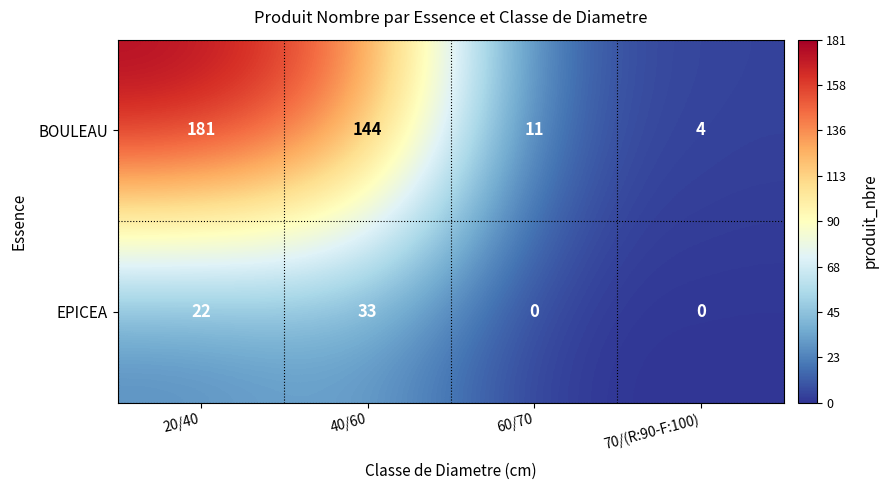

Where is EPICEA nearest to the value 16?

20/40